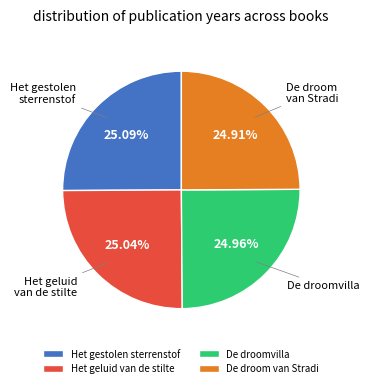

To the nearest percent, what portion does De droom van Stradi represent?

25%